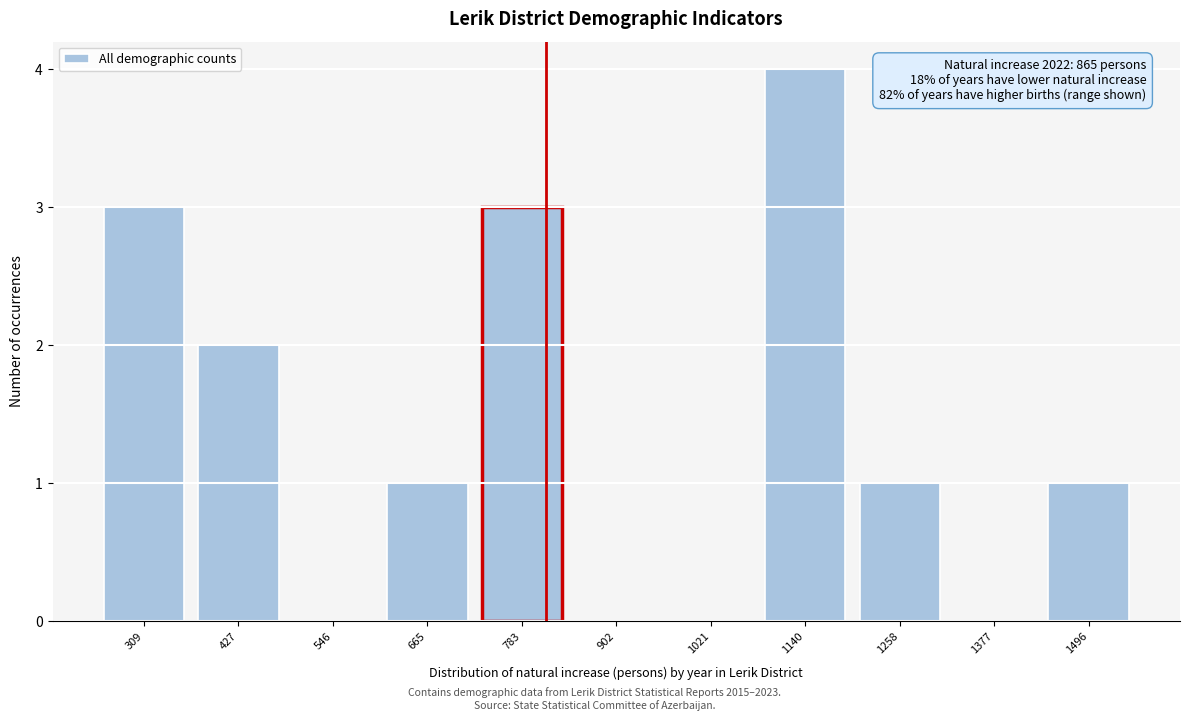

Reading left to right, list all the values displayed in this chart.

309=3	427=2	546=0	665=1	783=3	902=0	1021=0	1140=4	1258=1	1377=0	1496=1